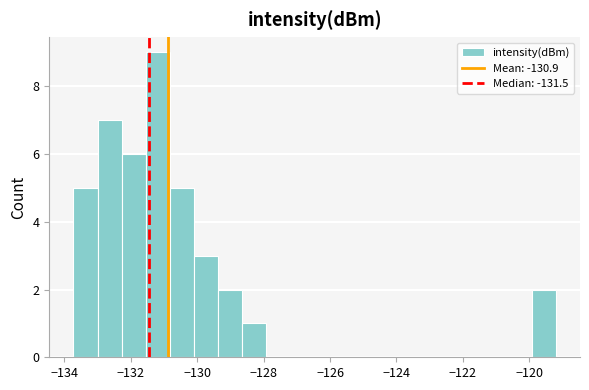

Read against the x-axis, roughly where is the centre of the tallest bar?

-131.2